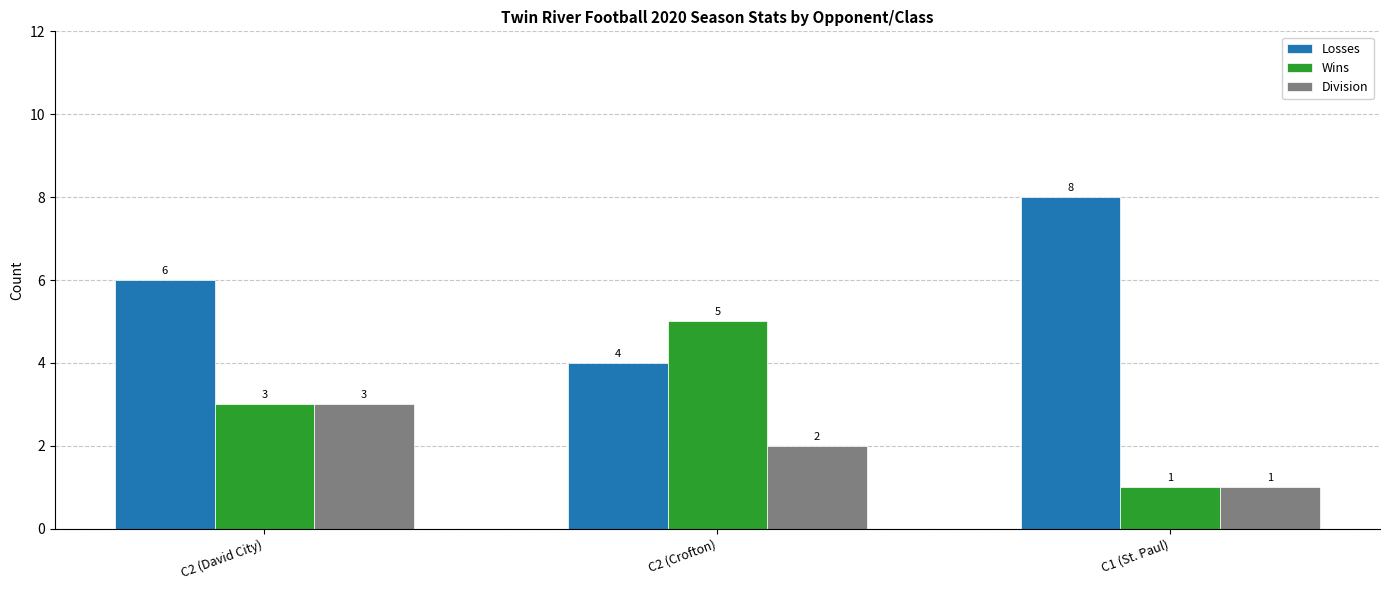

Is it true that Division equals 2 at C1 (St. Paul)?

False